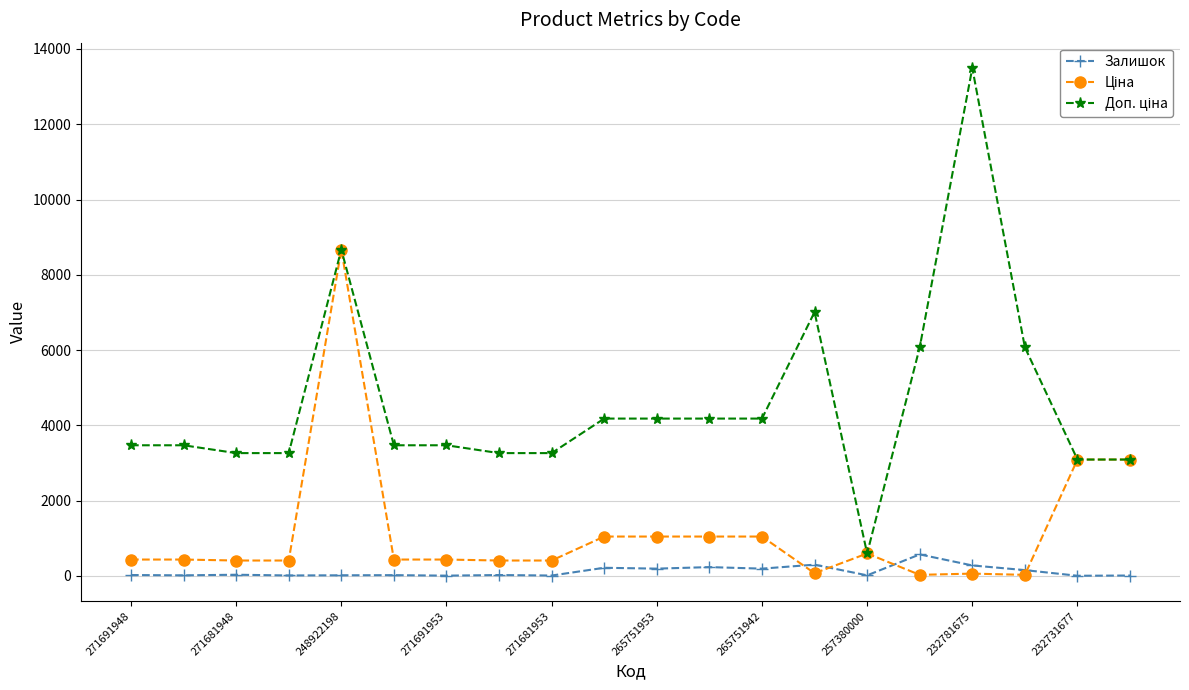

At how many categories does at least one series exceed 2735?

19